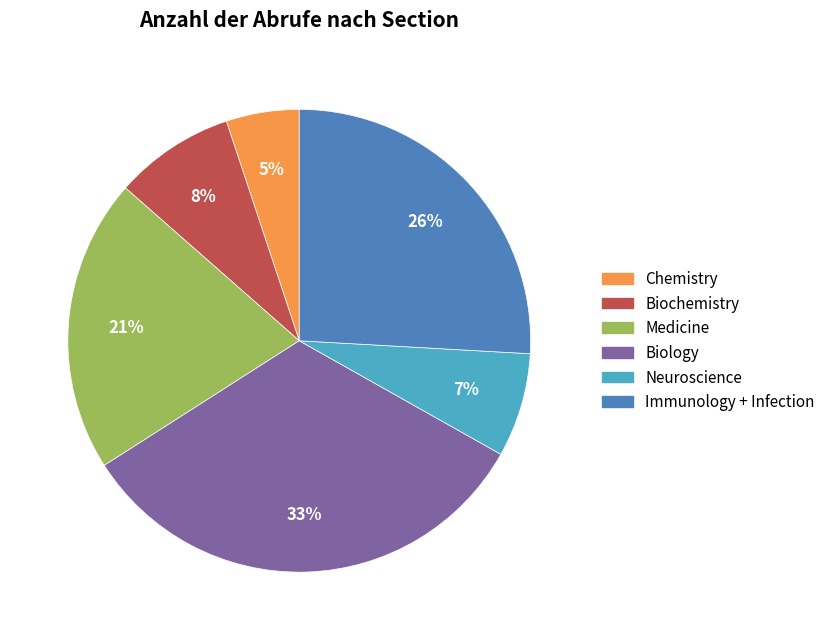

The Chemistry slice represents 18% of the pie. True or false?

False